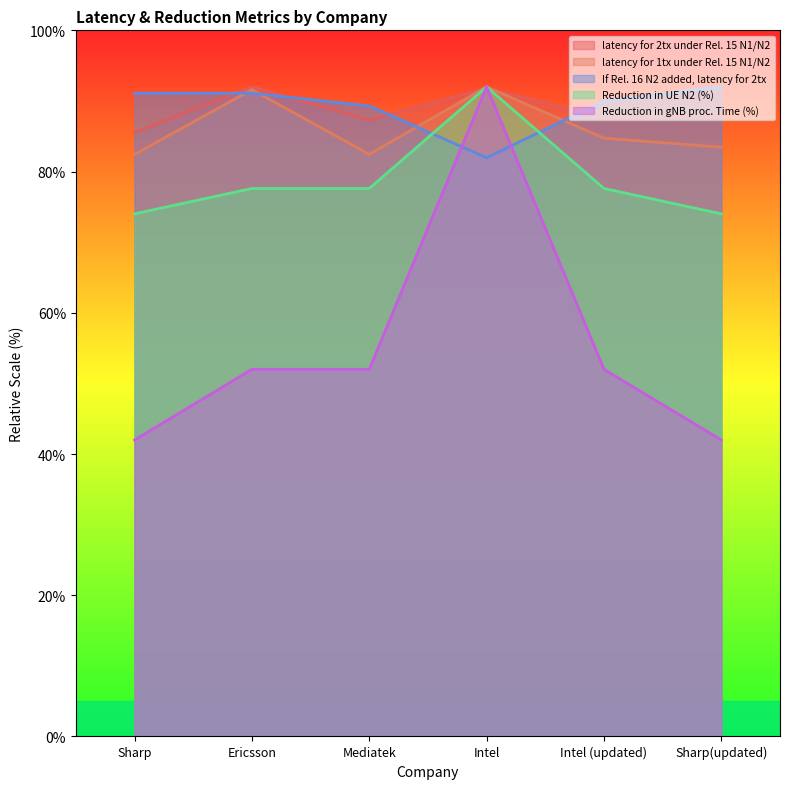

Between Intel (updated) and Ericsson, which is larger?

Ericsson